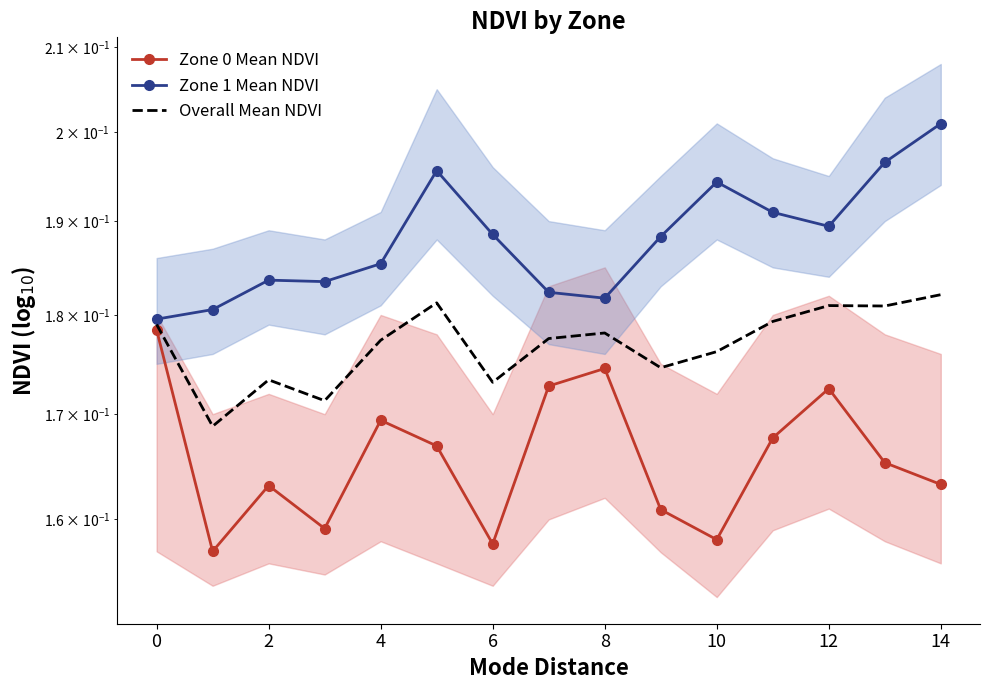

Rank the series by their maximum value, from highest to lowest.

Zone 1 Mean NDVI, Overall Mean NDVI, Zone 0 Mean NDVI